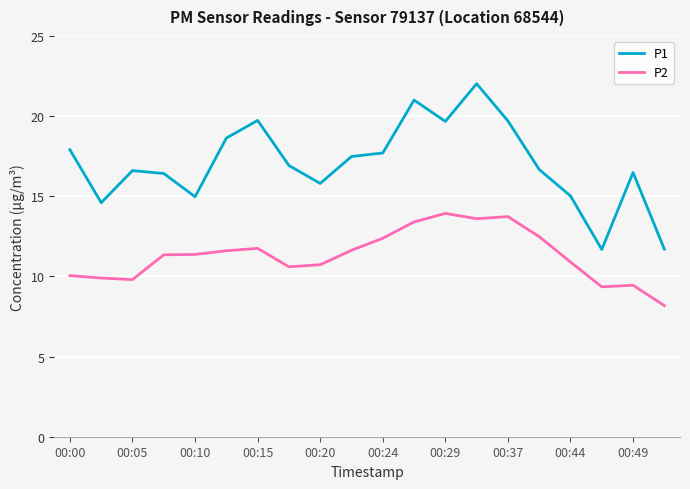

List the series in order of their peak value, highest first.

P1, P2